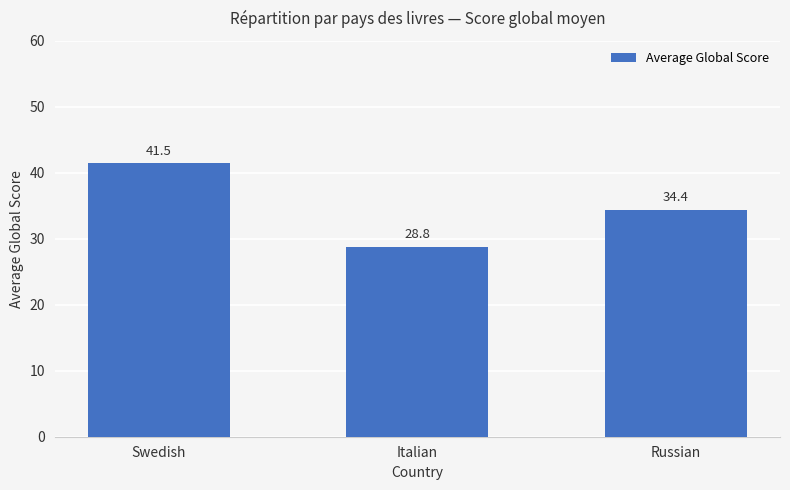

Rank the categories by value from lowest to highest.

Italian, Russian, Swedish